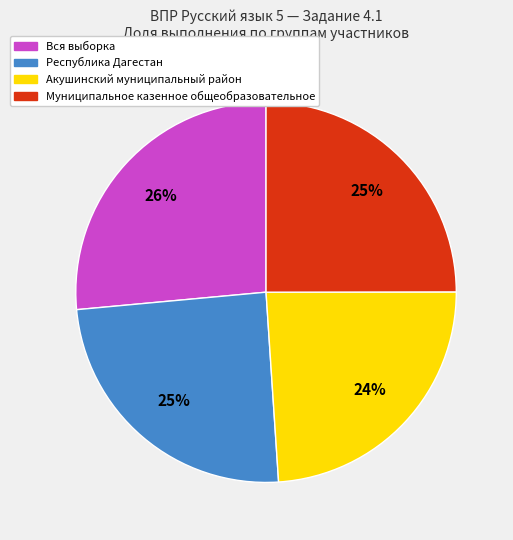

To the nearest percent, what is the average slice percentage?

25%